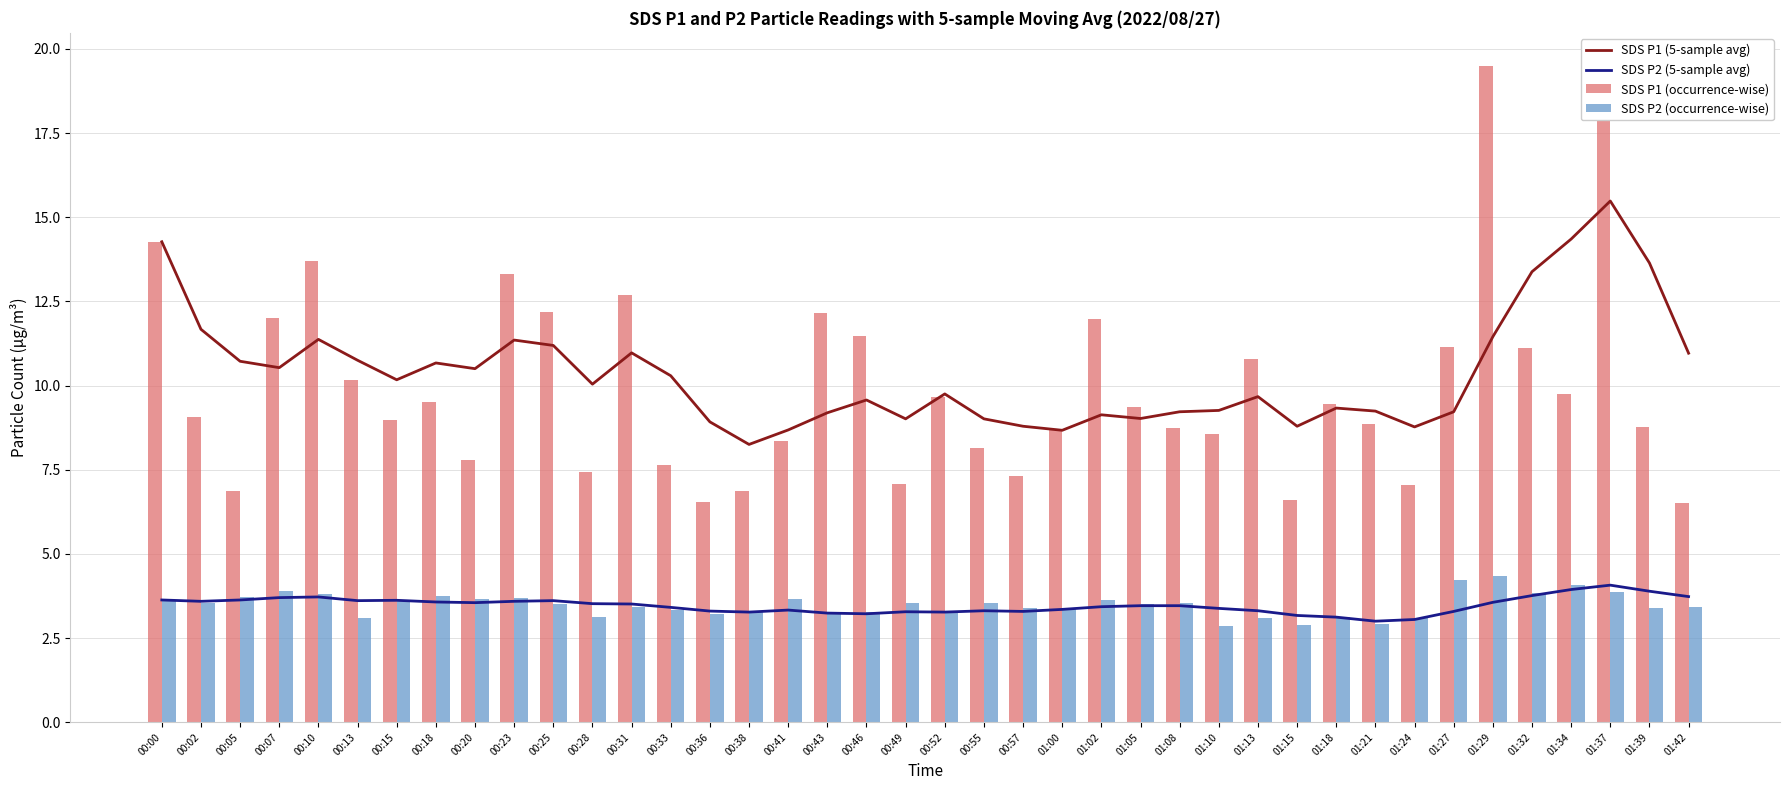

What is the minimum value for SDS P1 (occurrence-wise)?

6.5